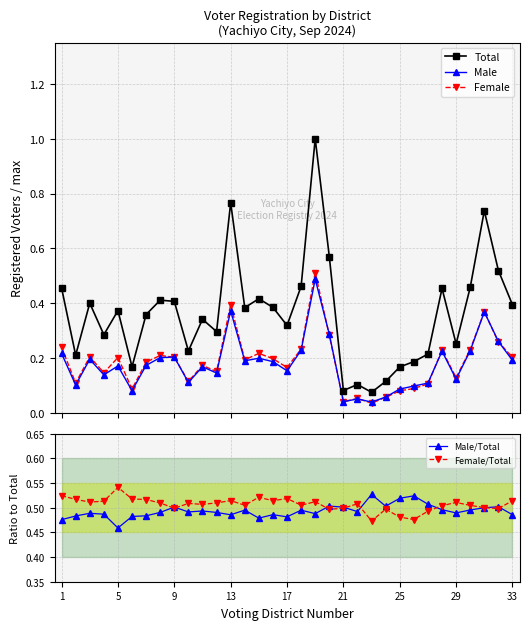

In Female, how many points are lower than both neighbors (excluding endpoints)?

10